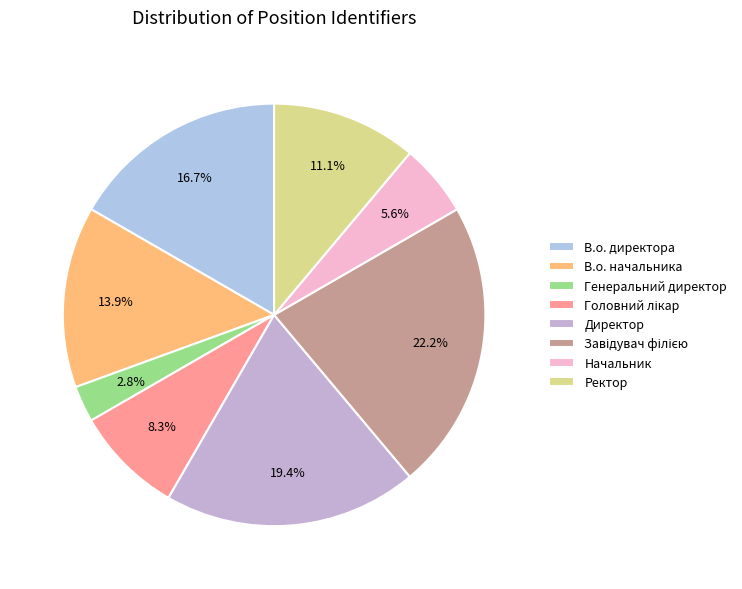

Which category has the biggest portion of the pie?

Завідувач філією